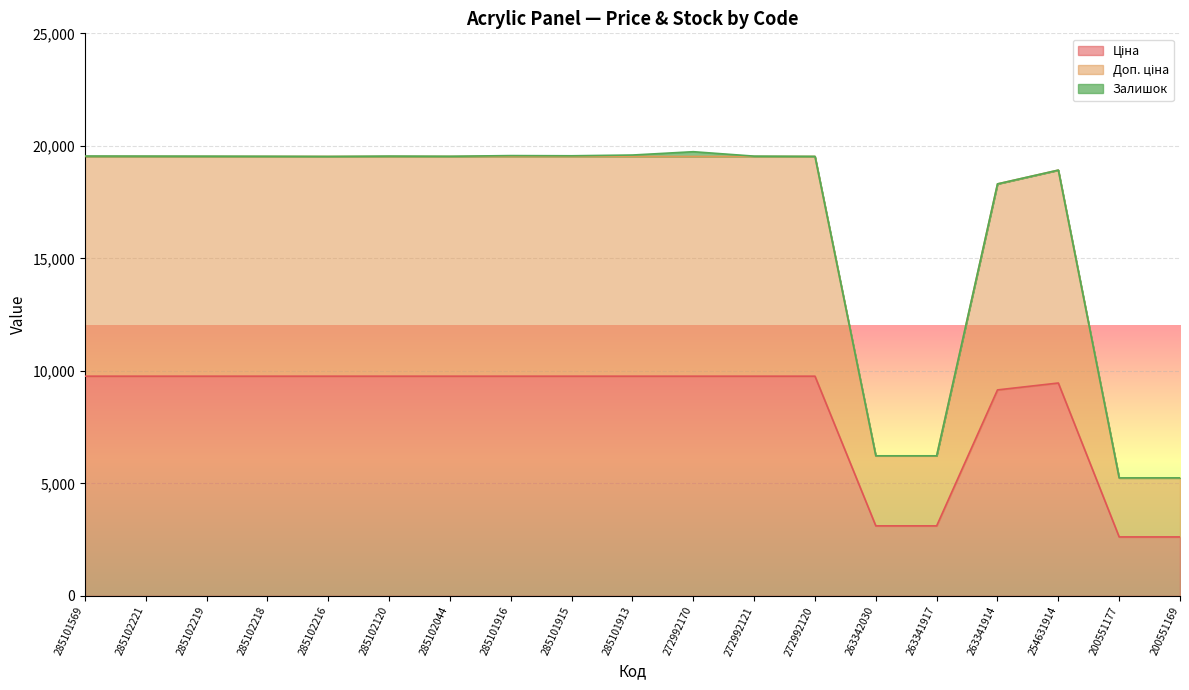

What is the highest value of the Доп. ціна series?

19528.8